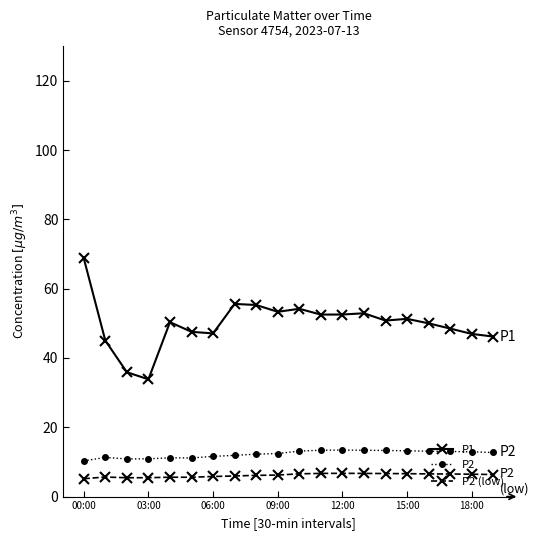

What is the minimum value for P2 (low)?

5.2